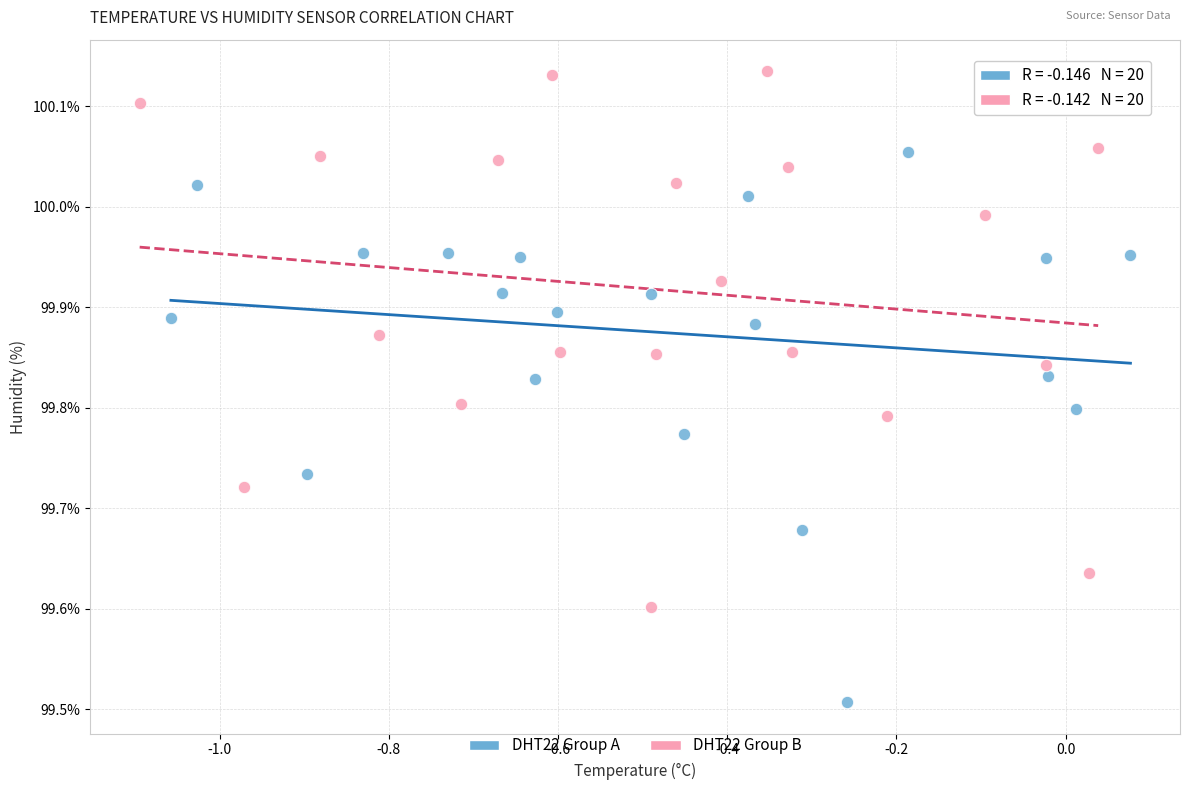

Which series contains the highest Y value?

DHT22 Group B